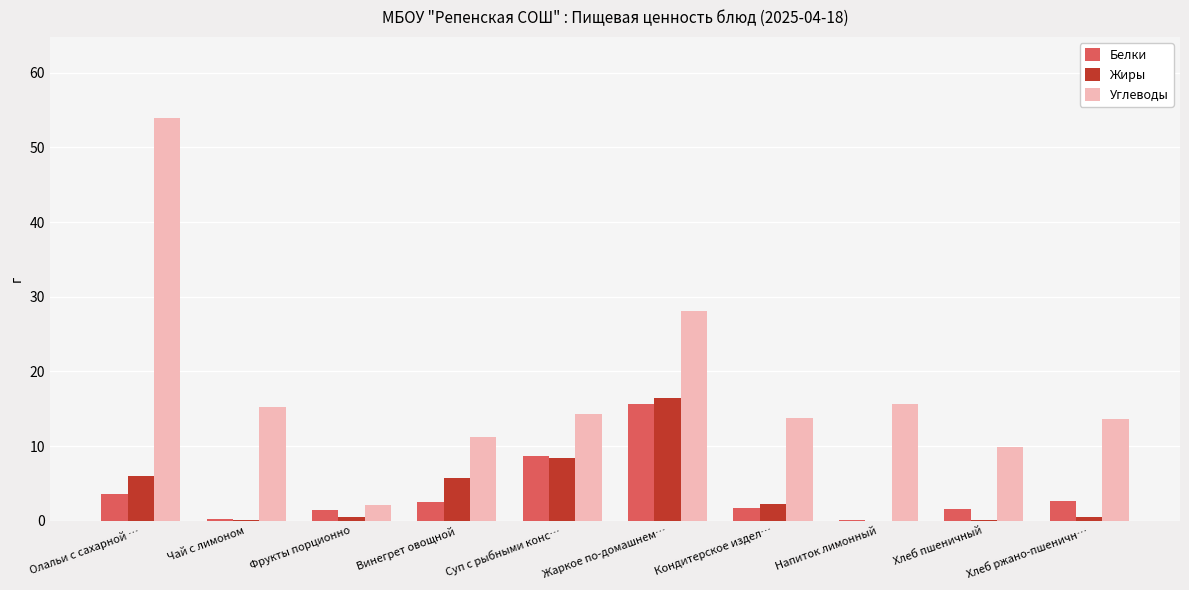

Which series changed the most between Суп с рыбными конс… and Напиток лимонный?

Белки